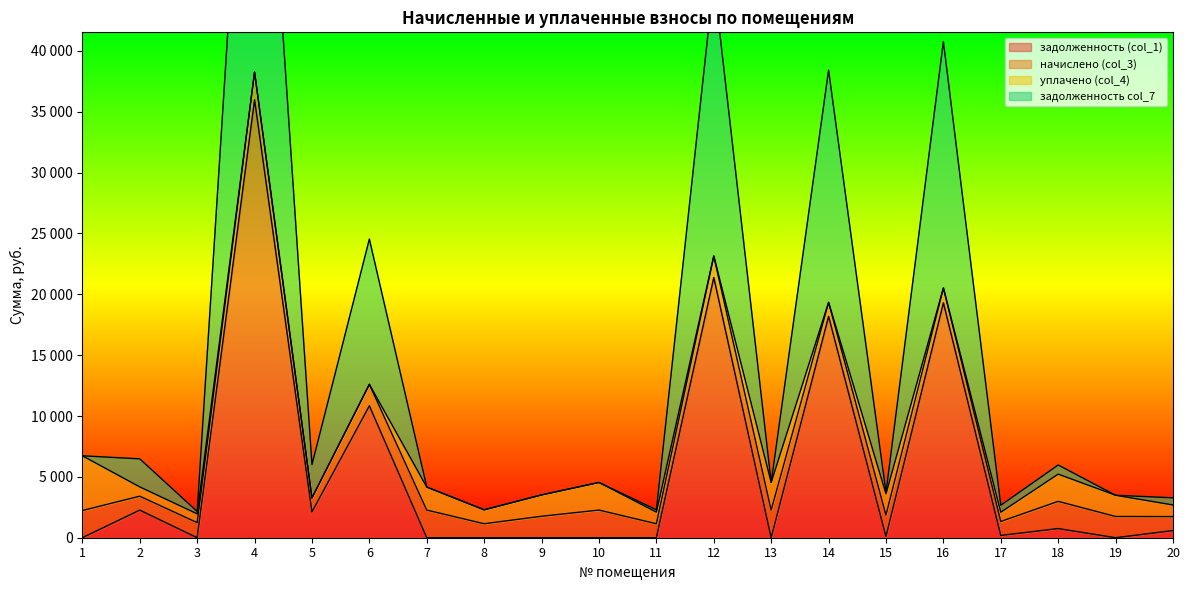

How many values in the задолженность (col_1) series are below 188?

10